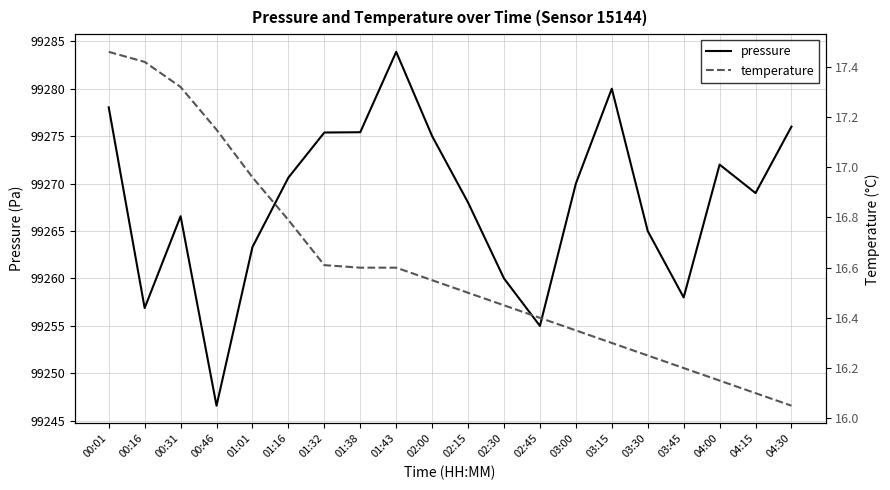

What is the label of the 7th point from the left?

01:32